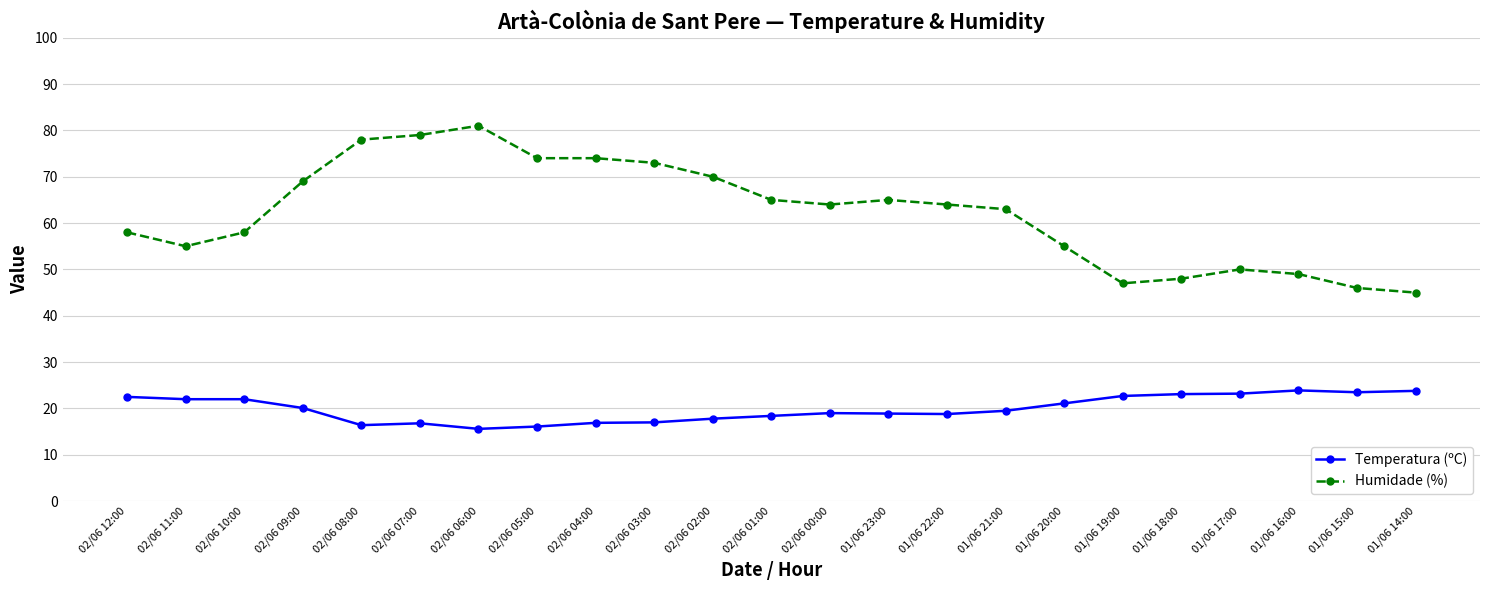

True or false: Humidade (%) has more than 2 interior local peaks.

True